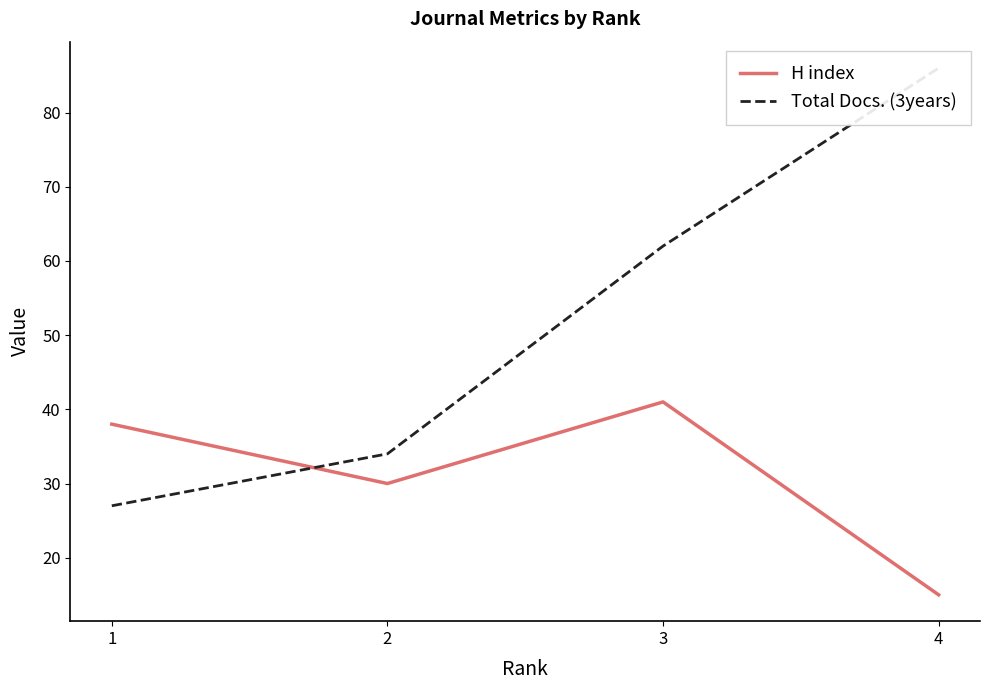

The H index series shows 30 at 2. True or false?

True